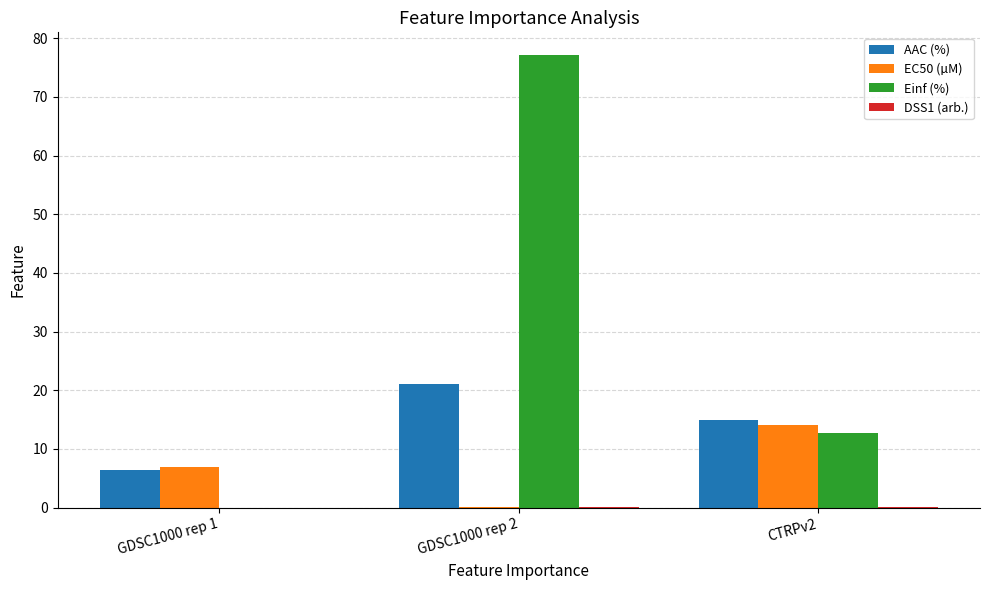

The Einf (%) series shows 12.7 at CTRPv2. True or false?

True